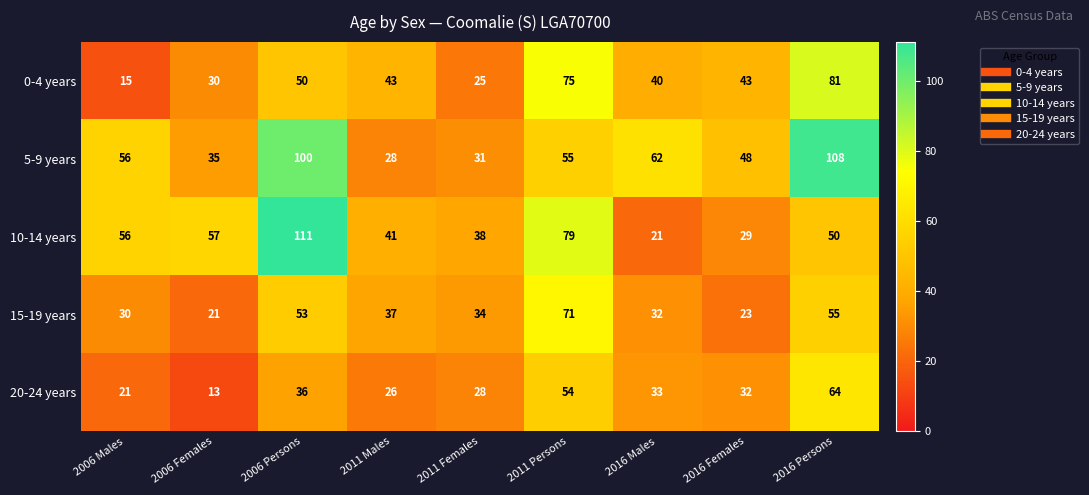

Which label corresponds to the largest value in the chart?

2006 Persons